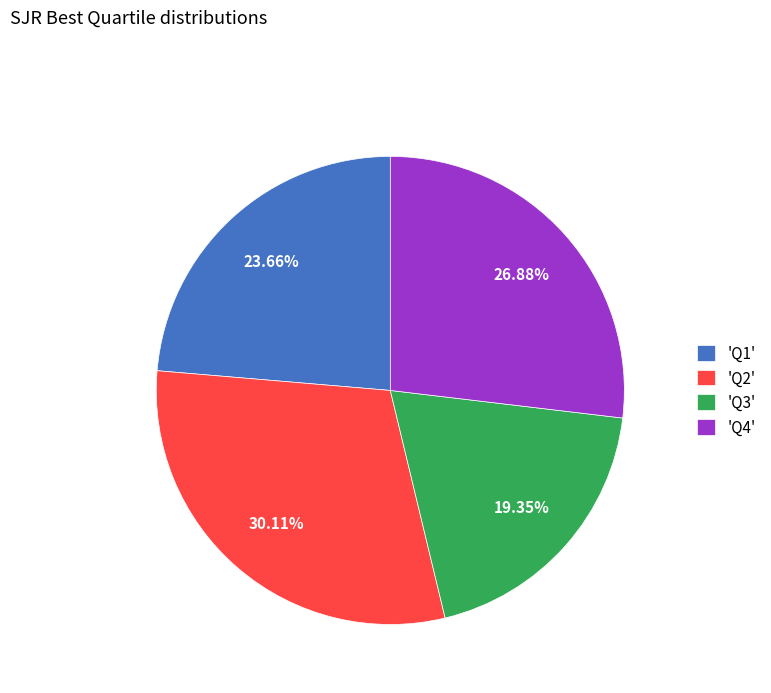

Rank the categories by value from lowest to highest.

'Q3', 'Q1', 'Q4', 'Q2'